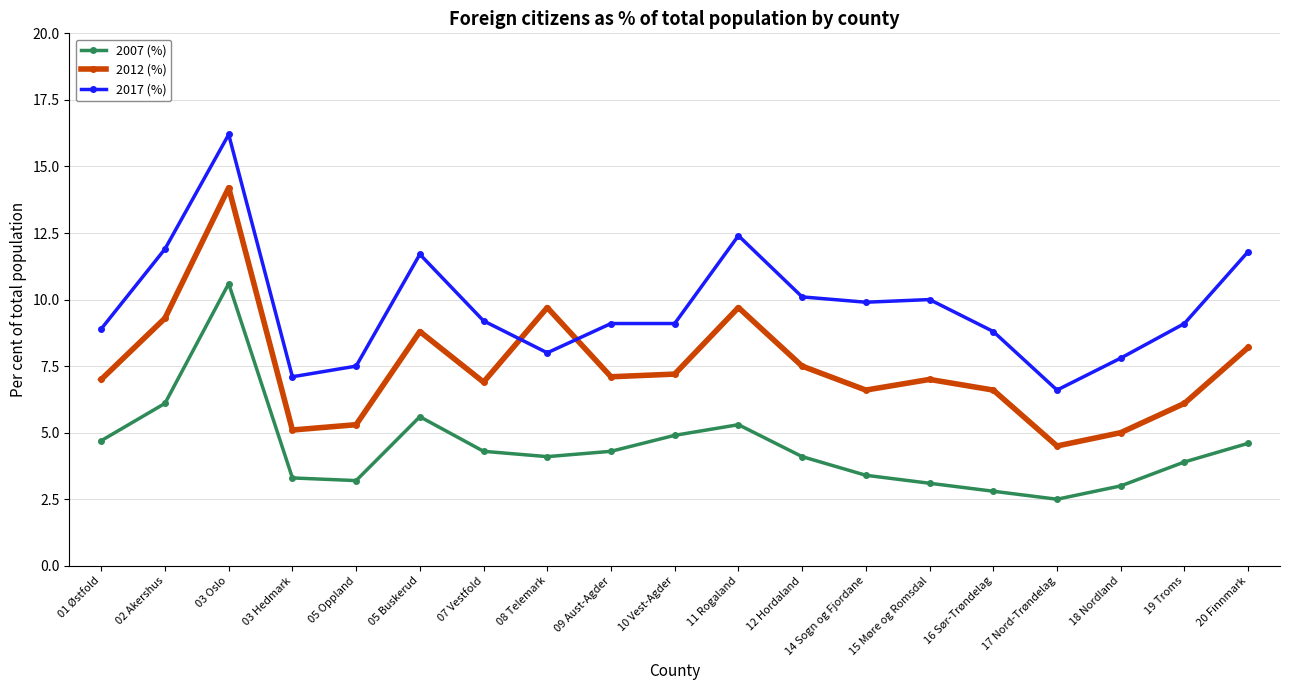

Is it true that 2012 (%) equals 6.1 at 19 Troms?

True